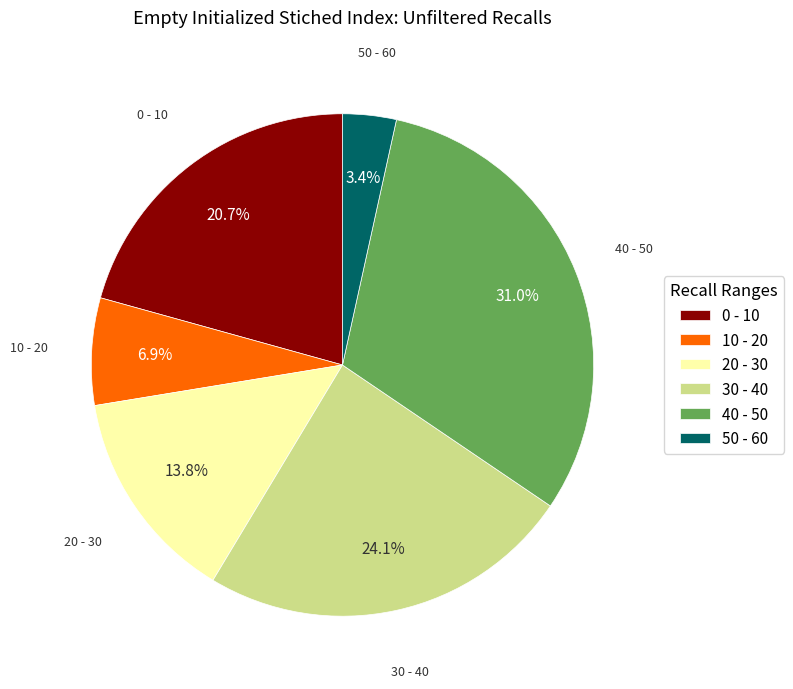

How much of the chart is everything except 20 - 30?

86.2%